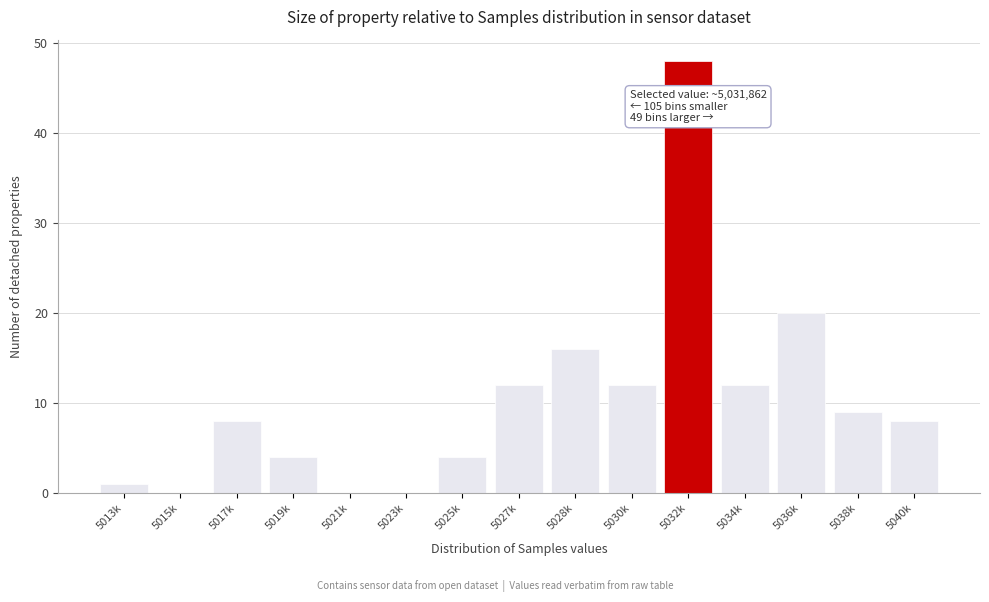

Reading left to right, transcribe all the data shown in this chart.

5013k=1	5015k=0	5017k=8	5019k=4	5021k=0	5023k=0	5025k=4	5027k=12	5028k=16	5030k=12	5032k=48	5034k=12	5036k=20	5038k=9	5040k=8